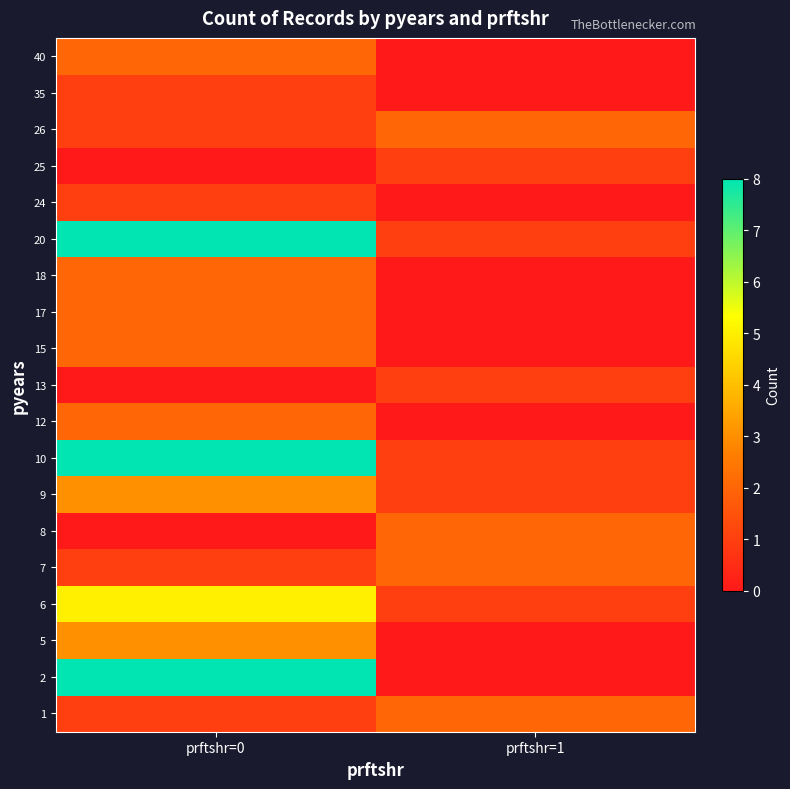

Reading left to right, list all the values displayed in this chart.

1: prftshr=0=1	prftshr=1=2
2: prftshr=0=8	prftshr=1=0
5: prftshr=0=3	prftshr=1=0
6: prftshr=0=5	prftshr=1=1
7: prftshr=0=1	prftshr=1=2
8: prftshr=0=0	prftshr=1=2
9: prftshr=0=3	prftshr=1=1
10: prftshr=0=8	prftshr=1=1
12: prftshr=0=2	prftshr=1=0
13: prftshr=0=0	prftshr=1=1
15: prftshr=0=2	prftshr=1=0
17: prftshr=0=2	prftshr=1=0
18: prftshr=0=2	prftshr=1=0
20: prftshr=0=8	prftshr=1=1
24: prftshr=0=1	prftshr=1=0
25: prftshr=0=0	prftshr=1=1
26: prftshr=0=1	prftshr=1=2
35: prftshr=0=1	prftshr=1=0
40: prftshr=0=2	prftshr=1=0